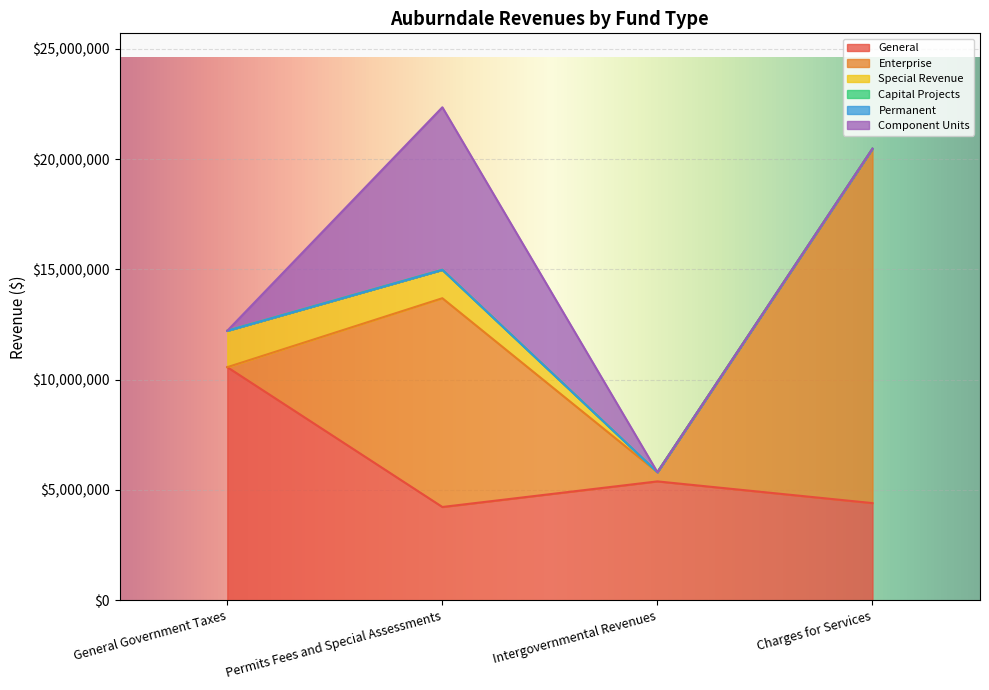

True or false: Capital Projects has more than 1 points higher than both neighbors.

False